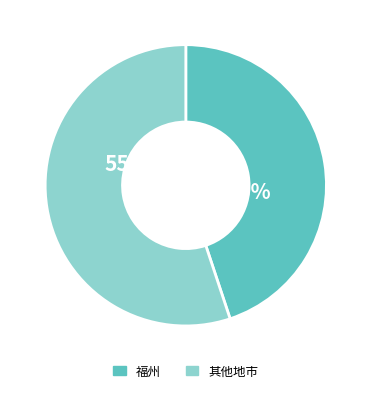

Between 其他地市 and 福州, which is larger?

其他地市